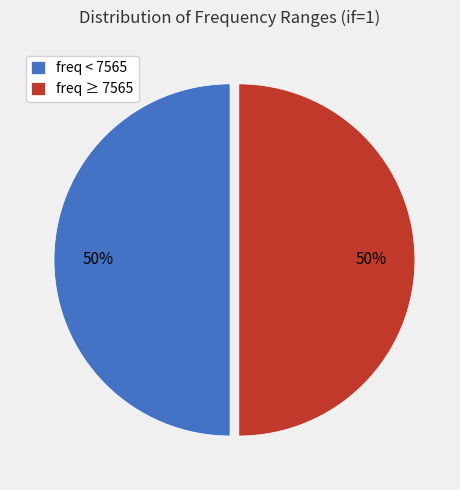

Do freq ≥ 7565 and freq < 7565 together represent more than half of the pie?

Yes